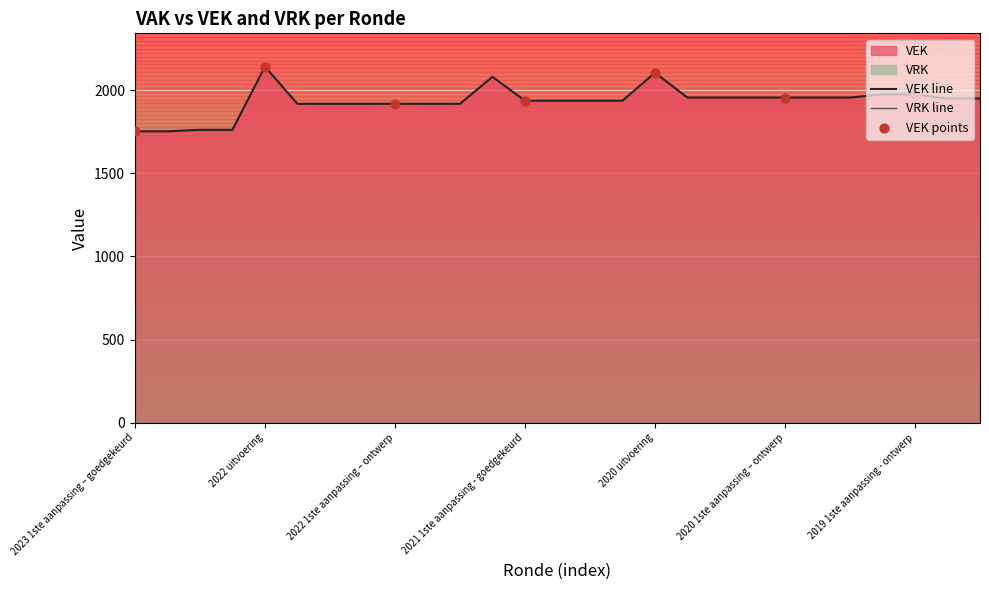

Which has a higher value, 2019 opmaak - goedgekeurd or 2019 1ste aanpassing – goedgekeurd?

2019 1ste aanpassing – goedgekeurd